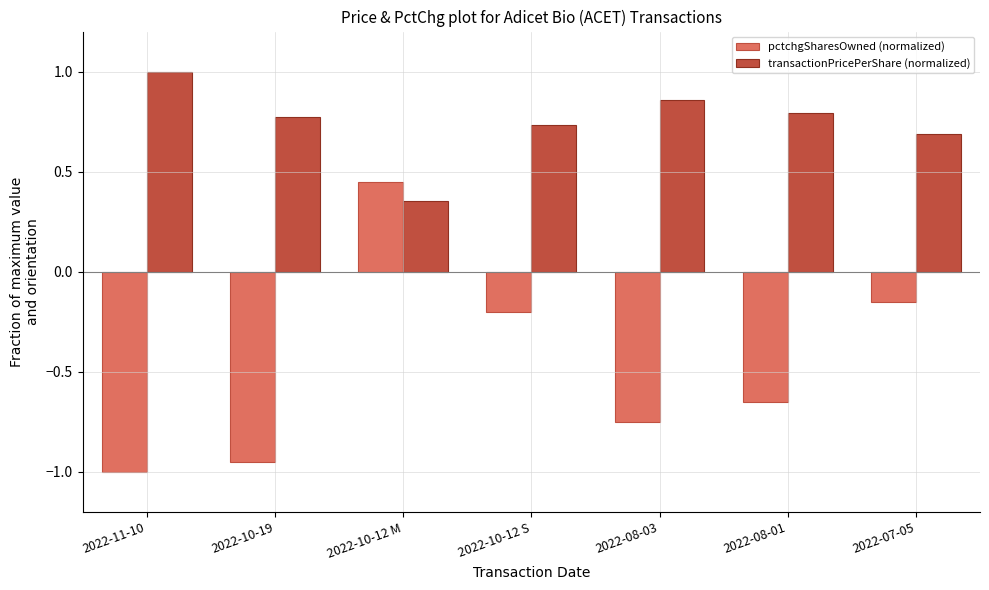

At which label is pctchgSharesOwned (normalized) closest to 0?

2022-07-05